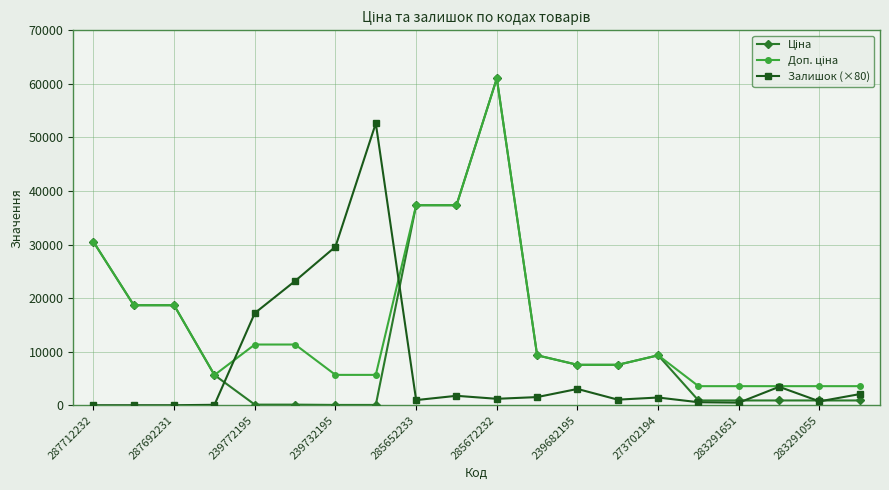

True or false: Залишок (×80) has more than 0 interior local peaks.

True